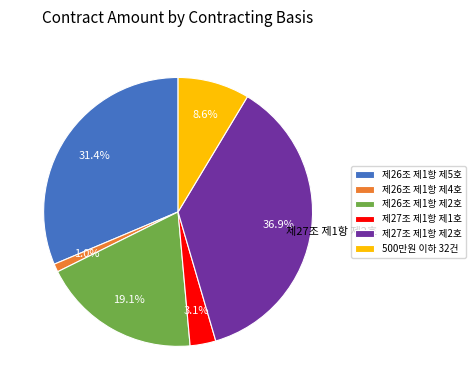

To the nearest percent, what portion does 제27조 제1항 제1호 represent?

3%